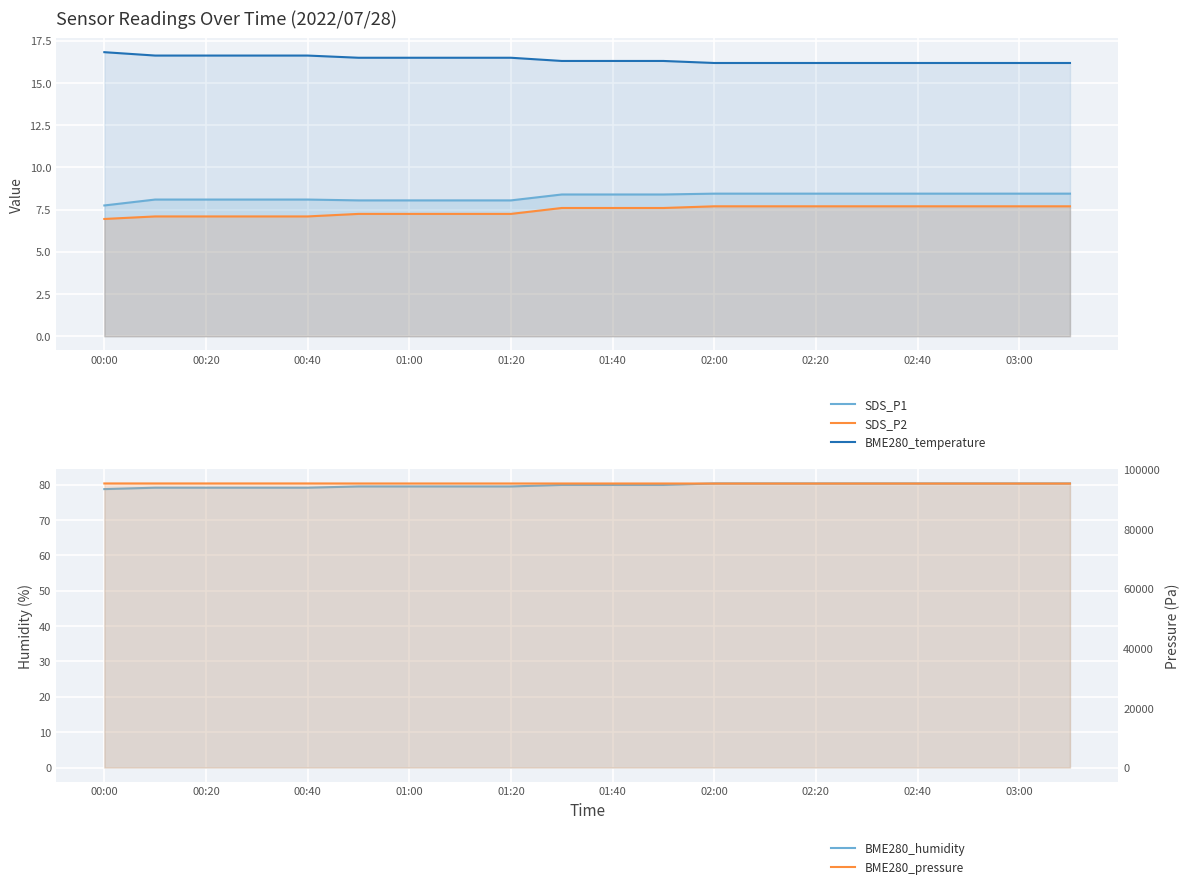

True or false: BME280_temperature and SDS_P2 intersect in this chart.

False